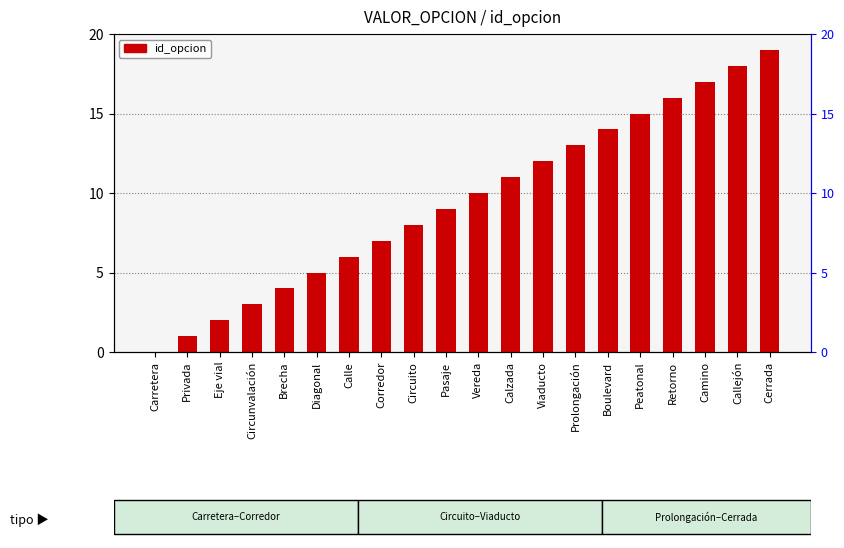

Does the chart contain stacked bars?

No